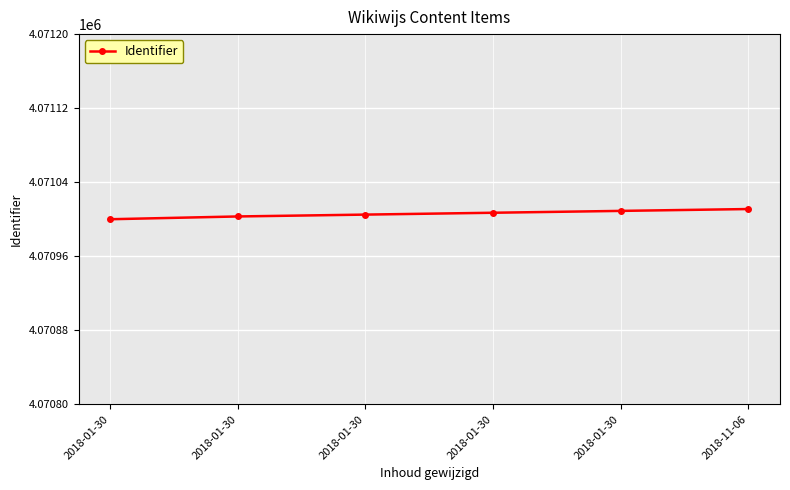

The value at 2018-01-30 is 5591409. True or false?

False